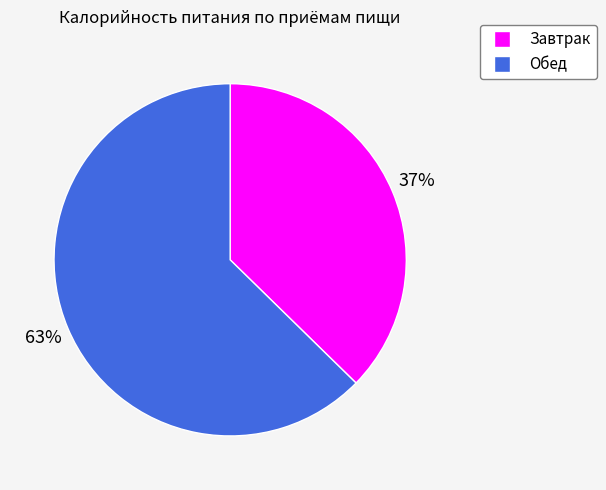

Count the number of slices in the pie.

2